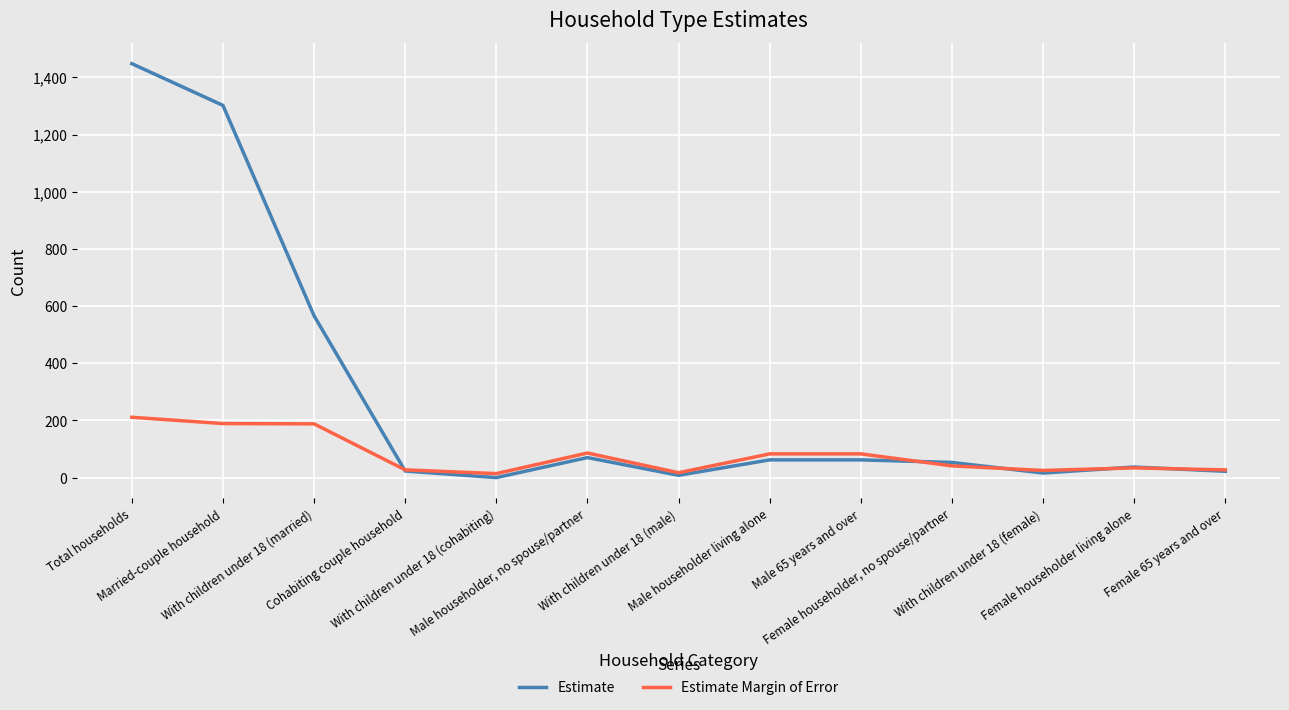

Rank the series by their maximum value, from lowest to highest.

Estimate Margin of Error, Estimate